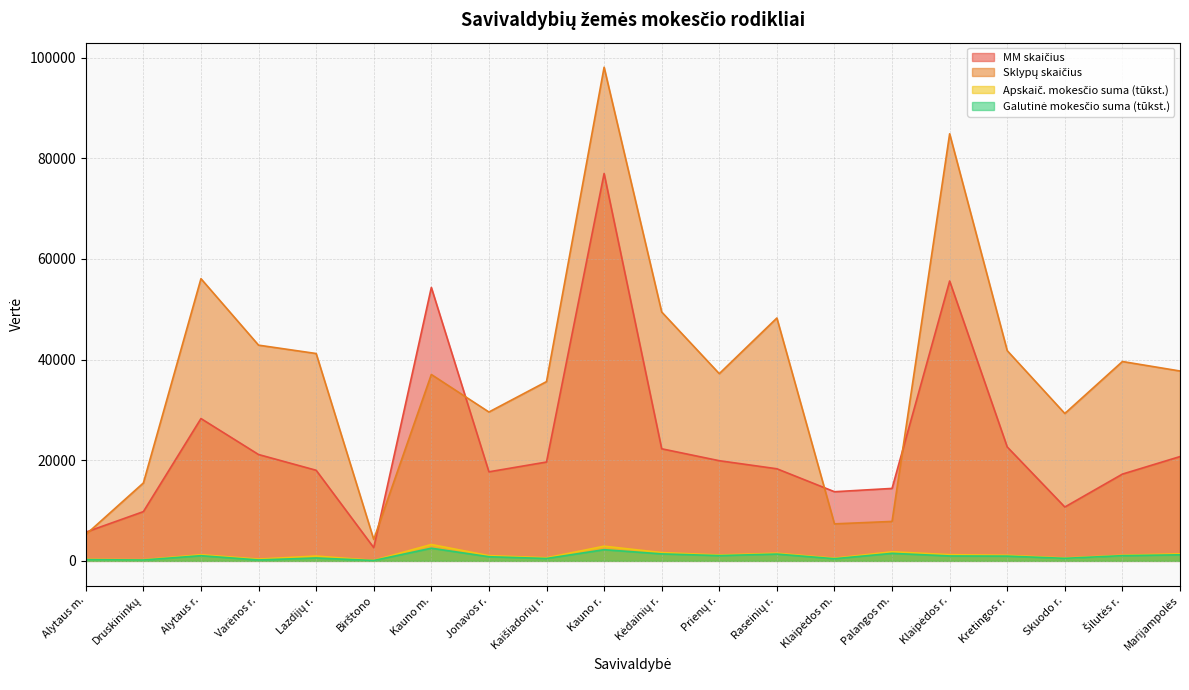

Which series has the widest spread of values?

SKLYPŲ SKAIČIUS